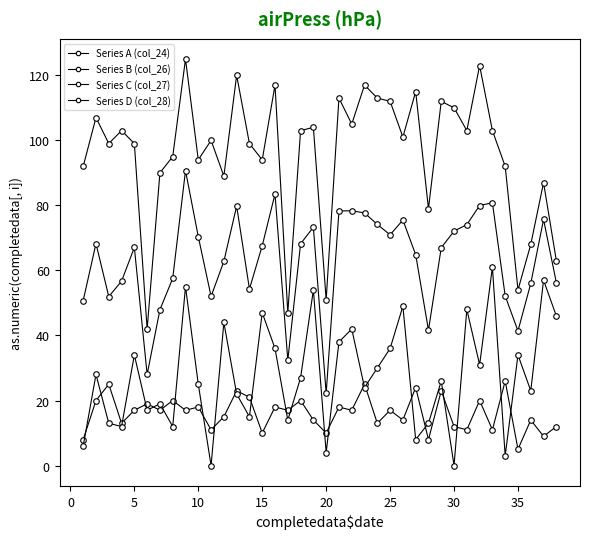

How many distinct data groups are displayed?

4